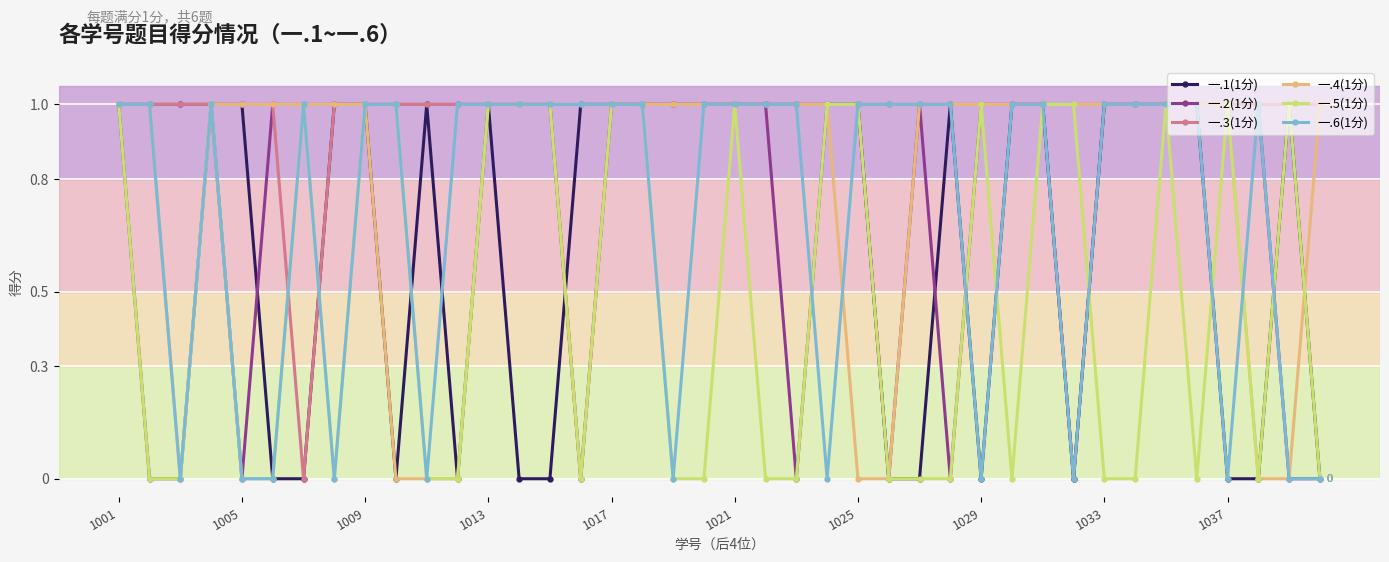

Which series has the largest total across all categories?

一.3(1分)